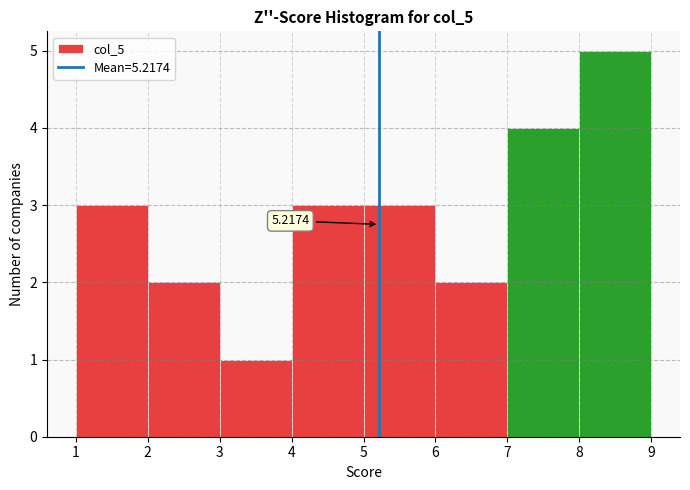

Over which range of the x-axis is the bar tallest?

8 to 9